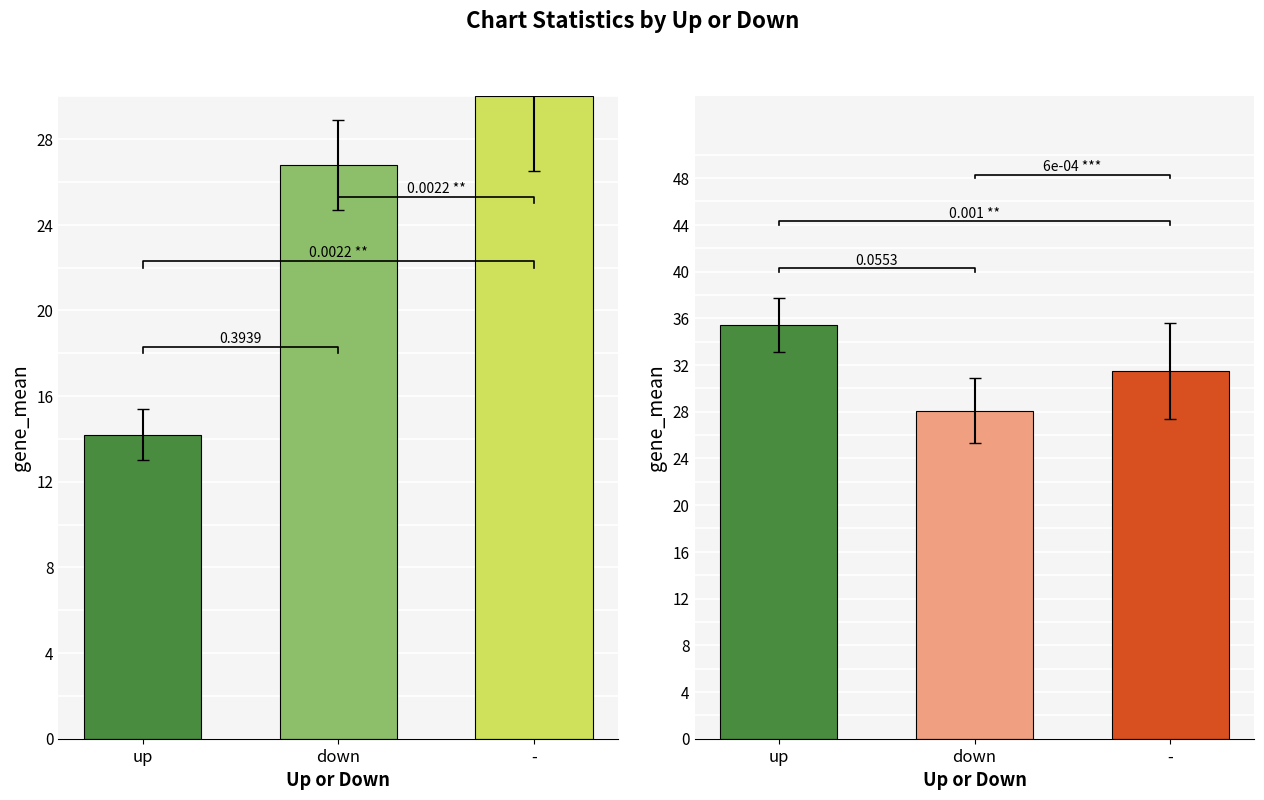

True or false: Avg Weeks on Chart has a value of 12.2 at -.

False